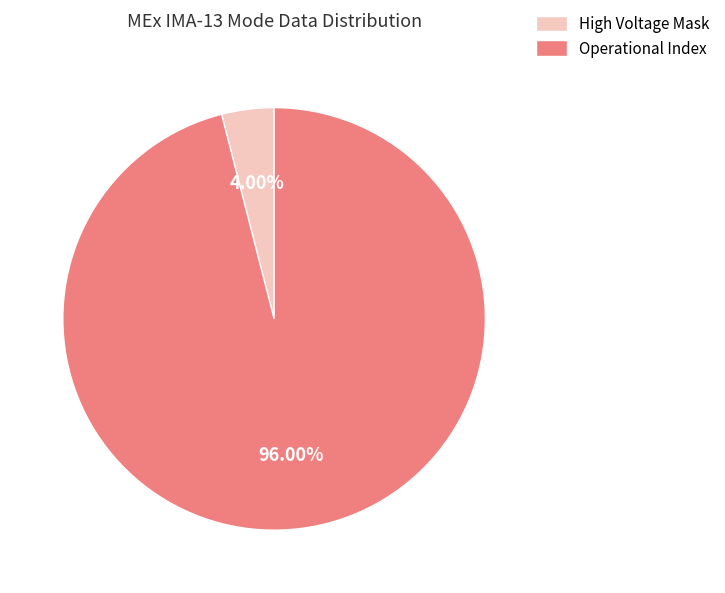

Count the number of slices in the pie.

2